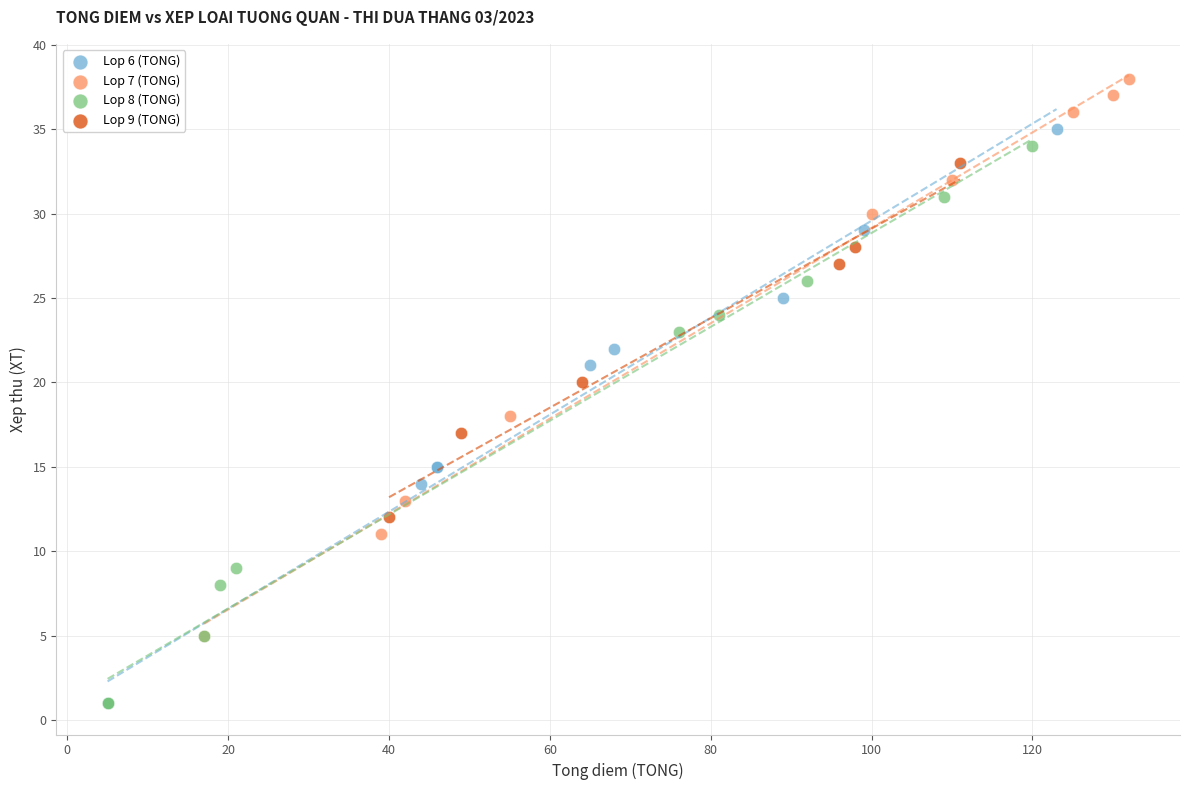

Which series reaches the maximum Y coordinate?

Lop 7 (TONG)